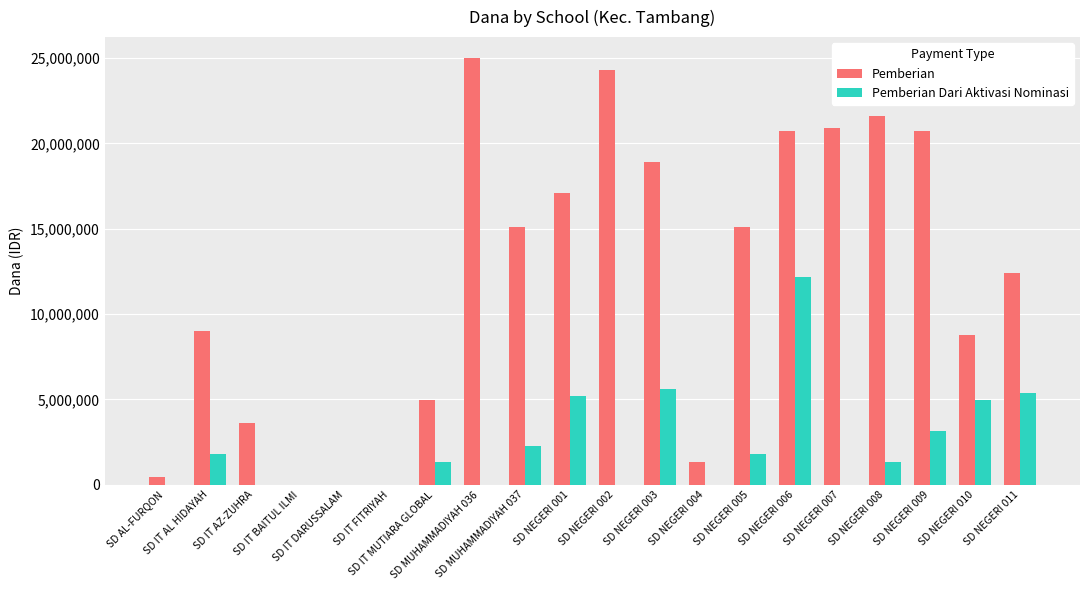

What is the sum of all Pemberian values?

239850000